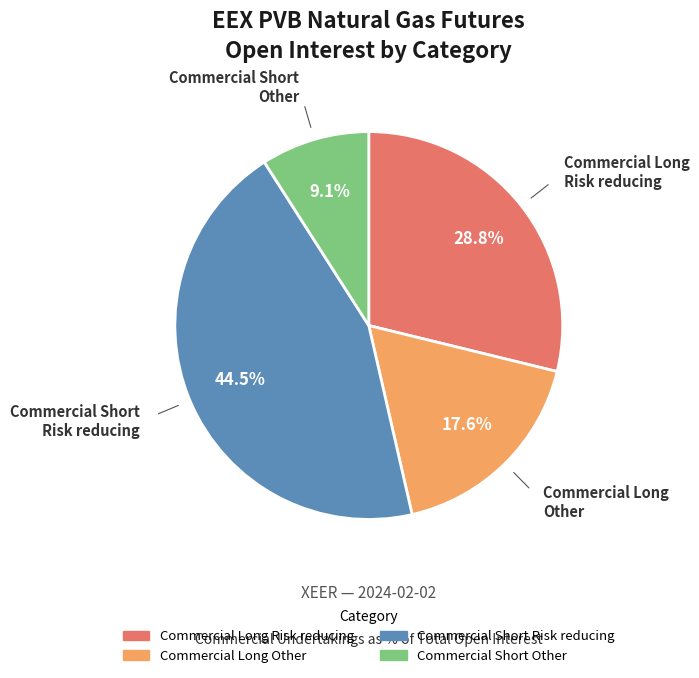

Does any single category account for the majority?

No